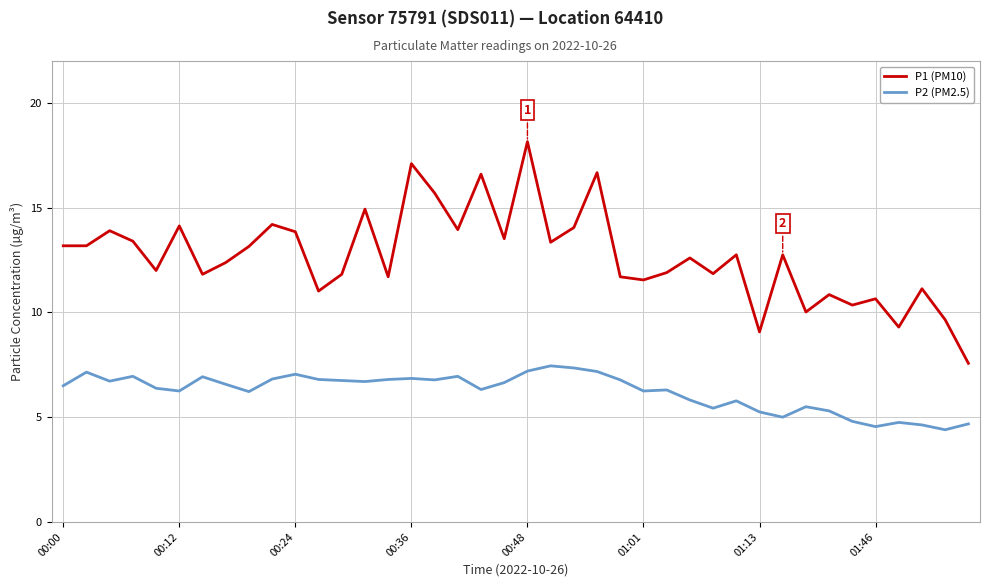

What is the difference between the maximum and minimum values in the P1 (PM10) series?

10.6